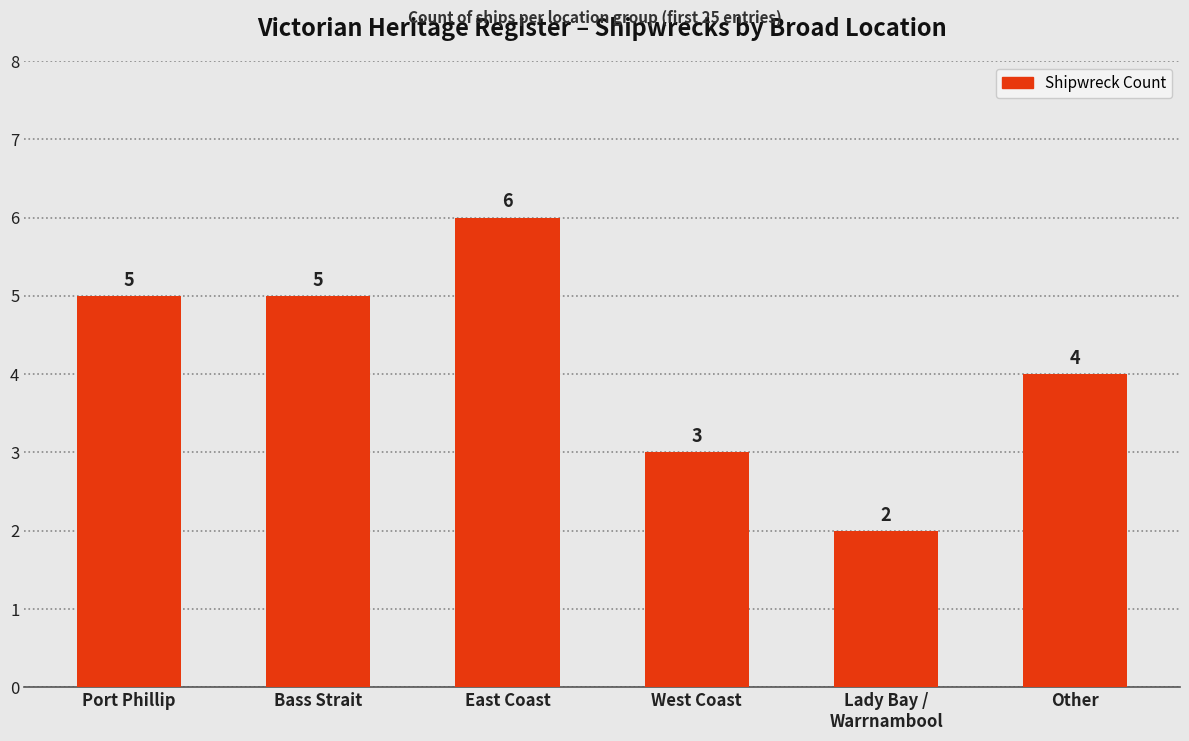

Count the values in the range 3 to 5.

4